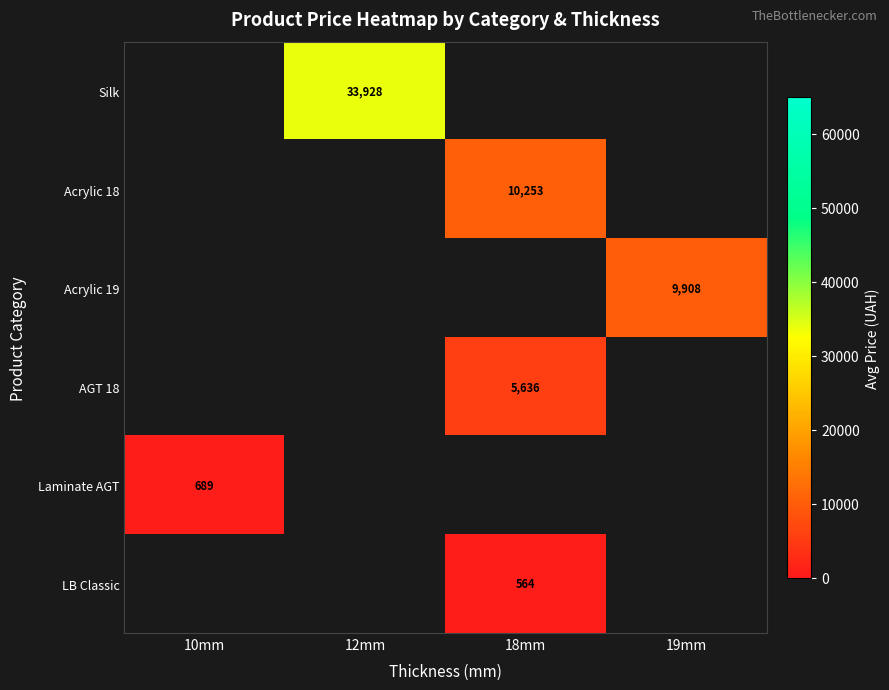

Is the value of LB Classic at 18mm greater than the value of Laminate AGT at 10mm?

No